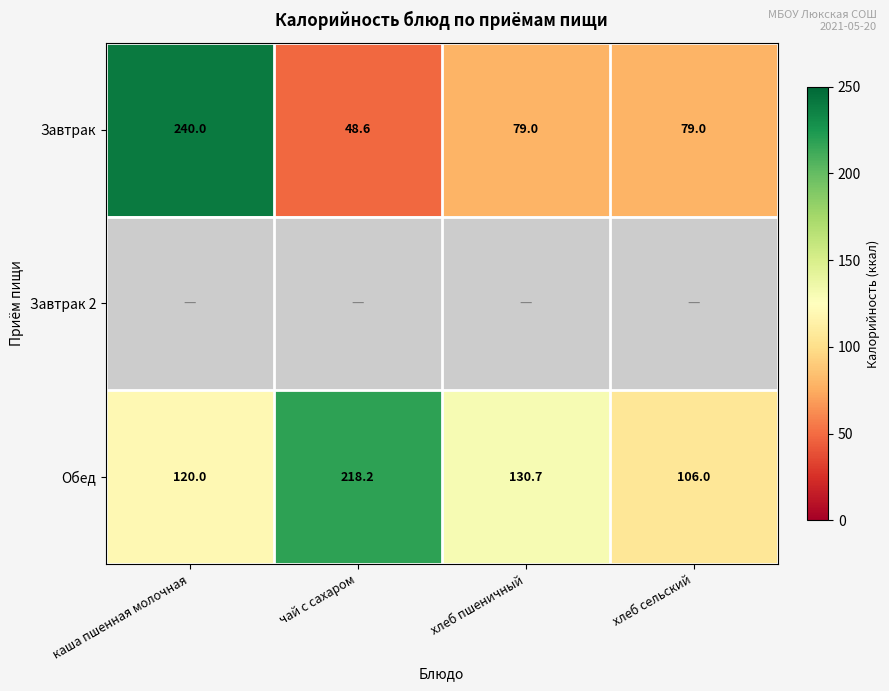

What is the average value of the Обед series?

143.7